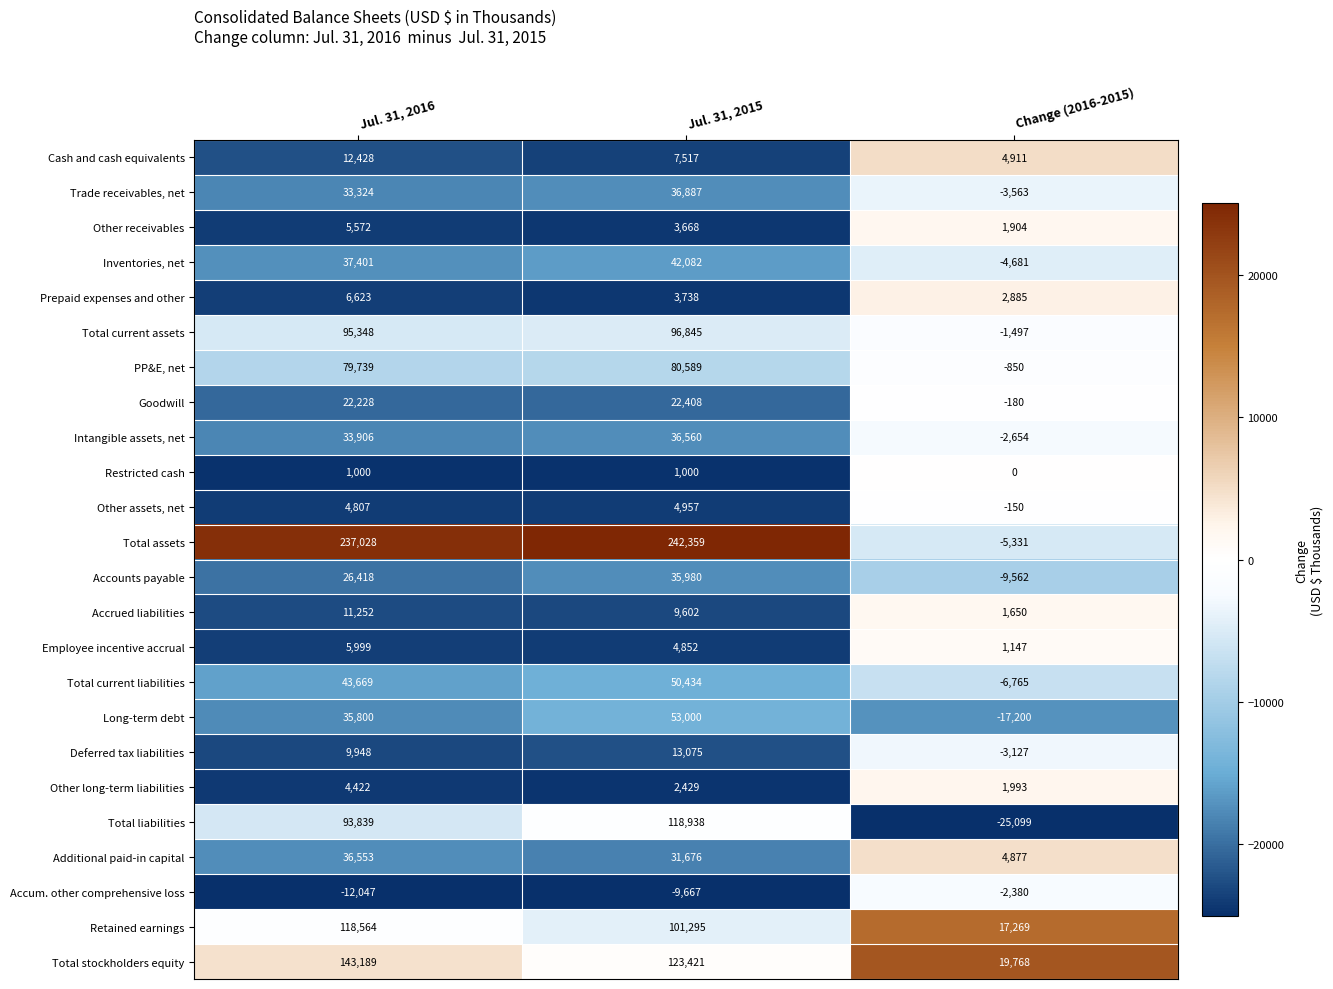

What is the spread (max minus min) of values at Jul. 31, 2015?

252026